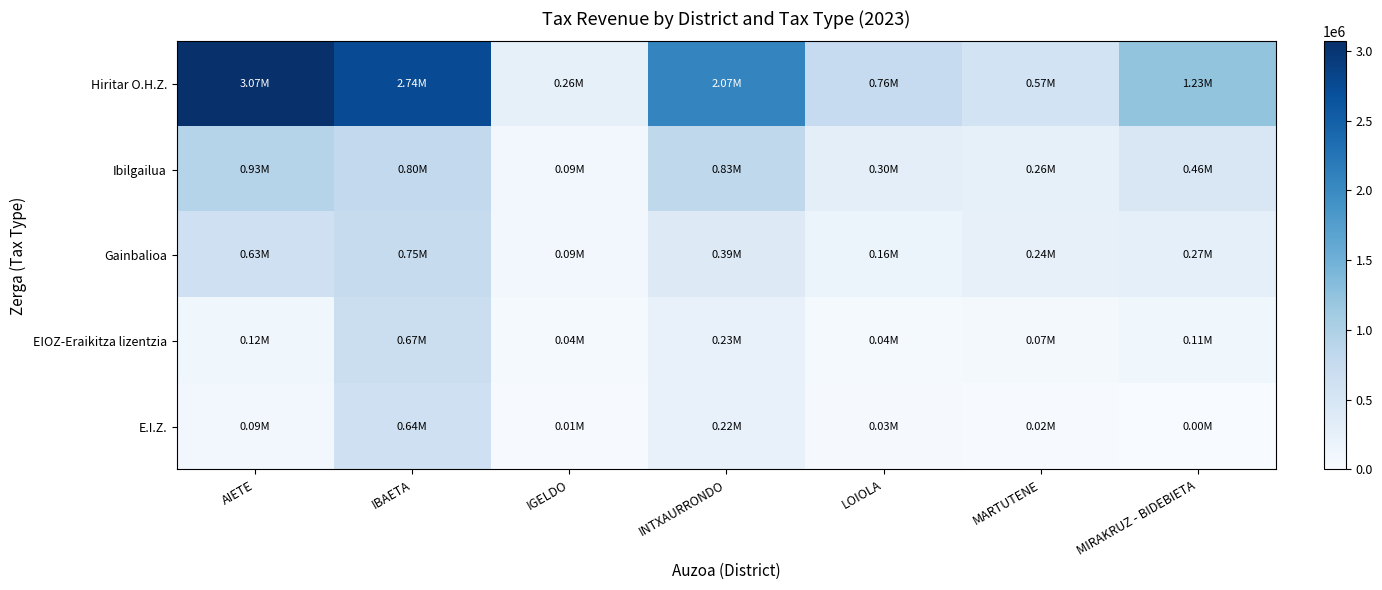

Reading right to left, extract all data points from this chart.

Hiritar O.H.Z.: MIRAKRUZ - BIDEBIETA=1233652.9	MARTUTENE=572842.4	LOIOLA=757003.1	INTXAURRONDO=2065136.0	IGELDO=257471.0	IBAETA=2736396.0	AIETE=3068064.4
Ibilgailua: MIRAKRUZ - BIDEBIETA=463322.2	MARTUTENE=261596.0	LOIOLA=296502.9	INTXAURRONDO=828714.7	IGELDO=90703.2	IBAETA=800060.5	AIETE=931431.5
Gainbalioa: MIRAKRUZ - BIDEBIETA=266268.4	MARTUTENE=241993.5	LOIOLA=159895.0	INTXAURRONDO=385808.4	IGELDO=85628.4	IBAETA=751299.7	AIETE=629145.8
EIOZ-Eraikitza lizentzia: MIRAKRUZ - BIDEBIETA=110639.9	MARTUTENE=66008.2	LOIOLA=43337.7	INTXAURRONDO=229871.3	IGELDO=36978.5	IBAETA=674162.7	AIETE=115213.4
E.I.Z.: MIRAKRUZ - BIDEBIETA=0.0	MARTUTENE=15710.8	LOIOLA=32245.5	INTXAURRONDO=224796.8	IGELDO=13501.1	IBAETA=644220.0	AIETE=91942.1